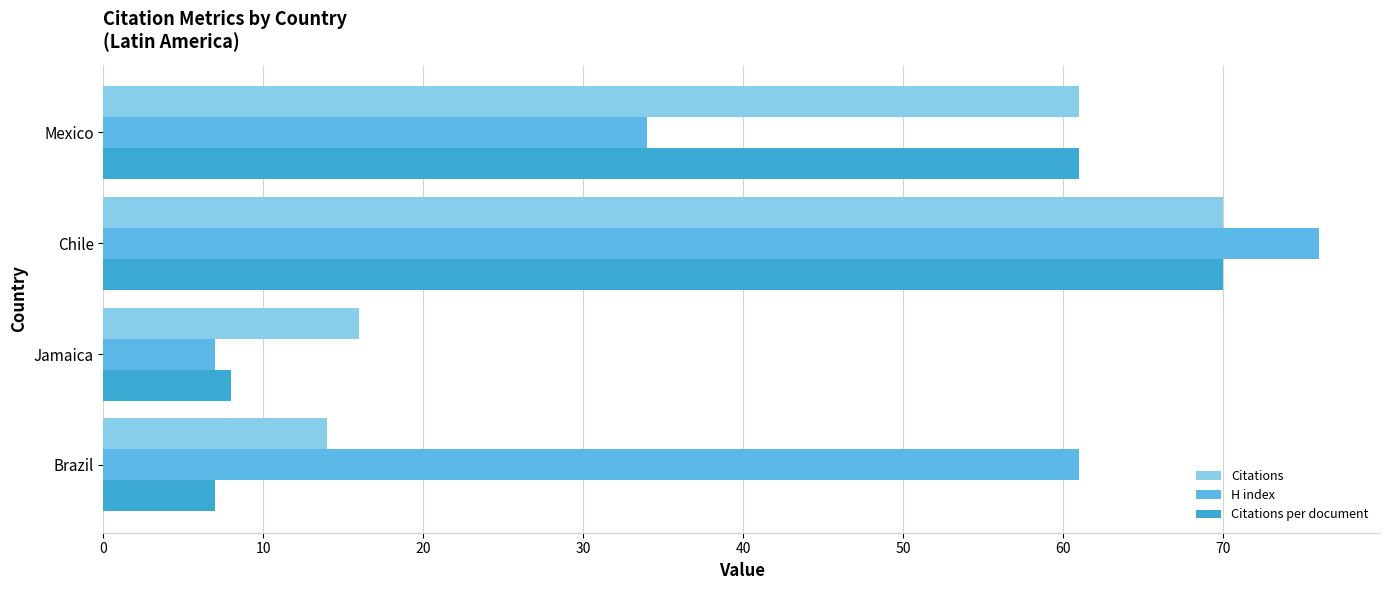

What is the sum of all Citations per document values?

146